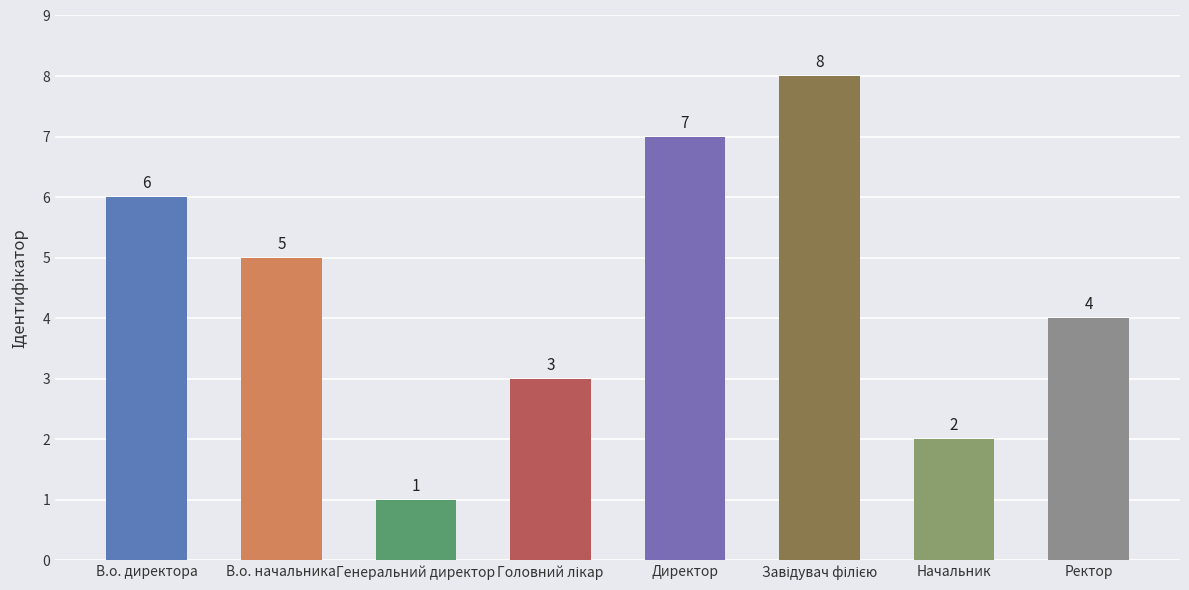

How many values are below 5?

4